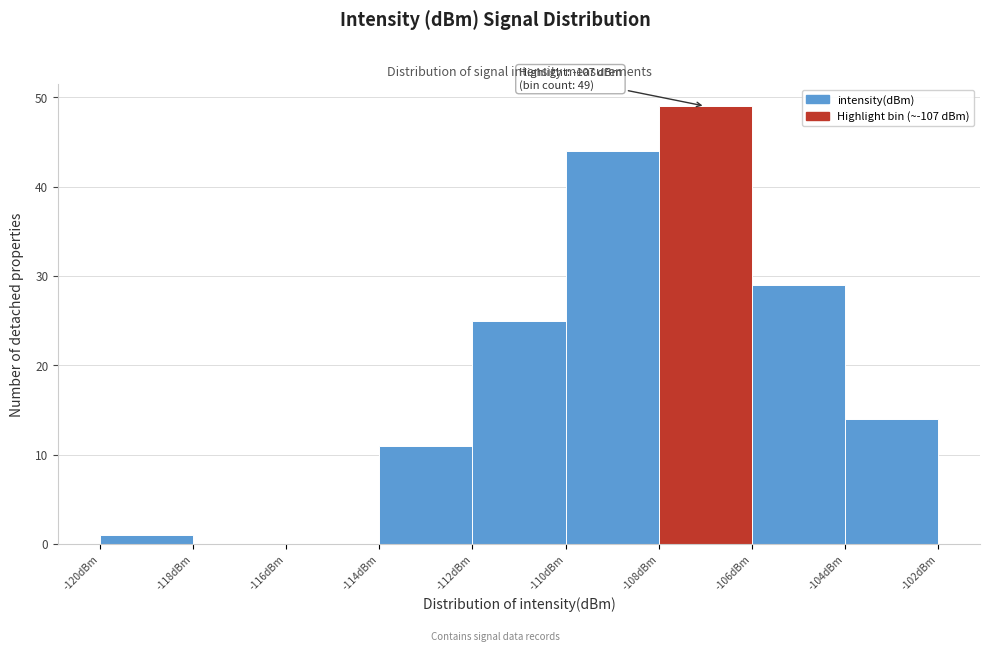

Which range on the x-axis has the tallest bar?

-108 to -106